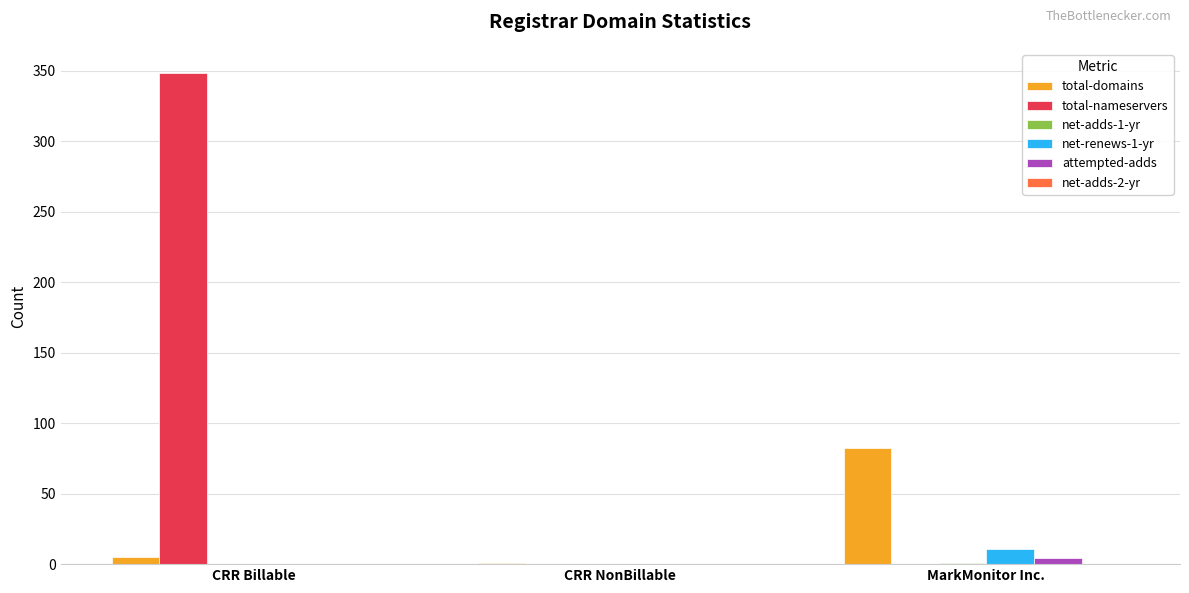

What is the sum of all attempted-adds values?

4